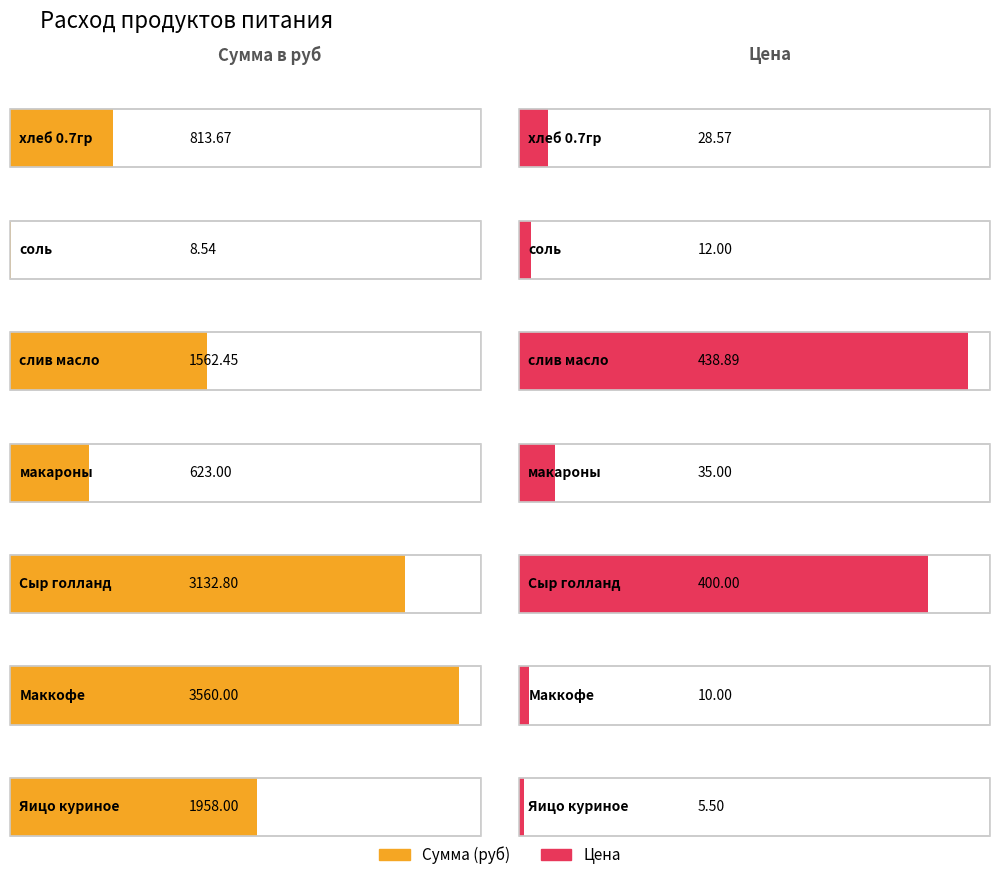

What is the label of the 7th bar from the right?

хлеб 0.7гр